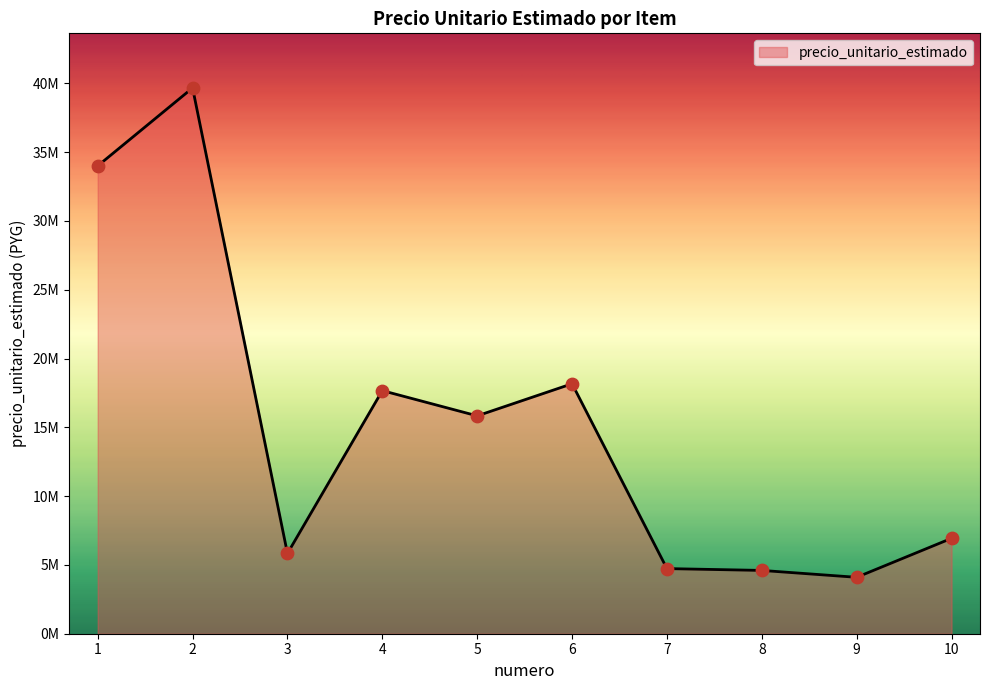

Is this an area chart (filled region under the line)?

Yes